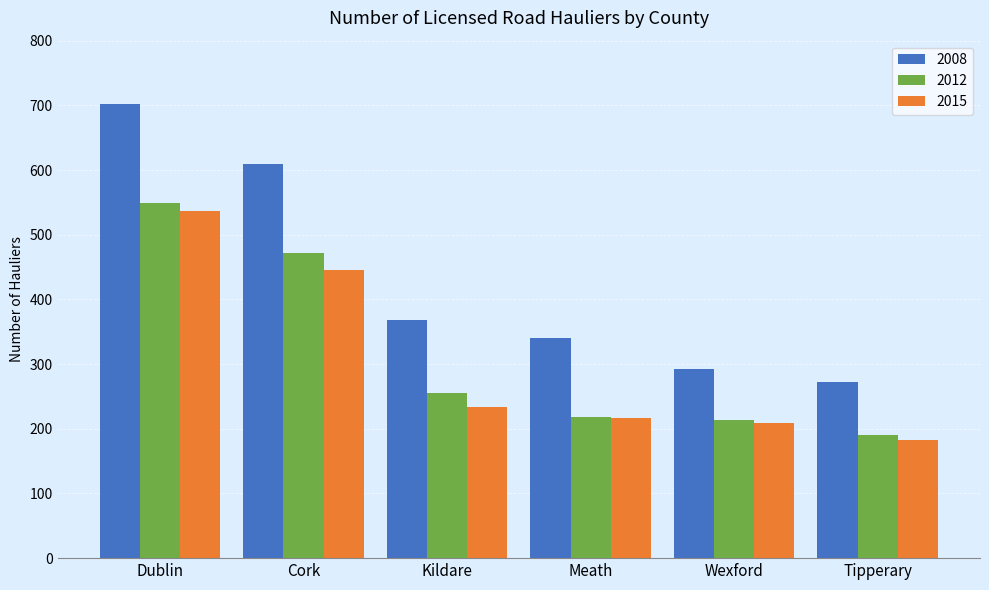

At how many categories does at least one series exceed 252?

6